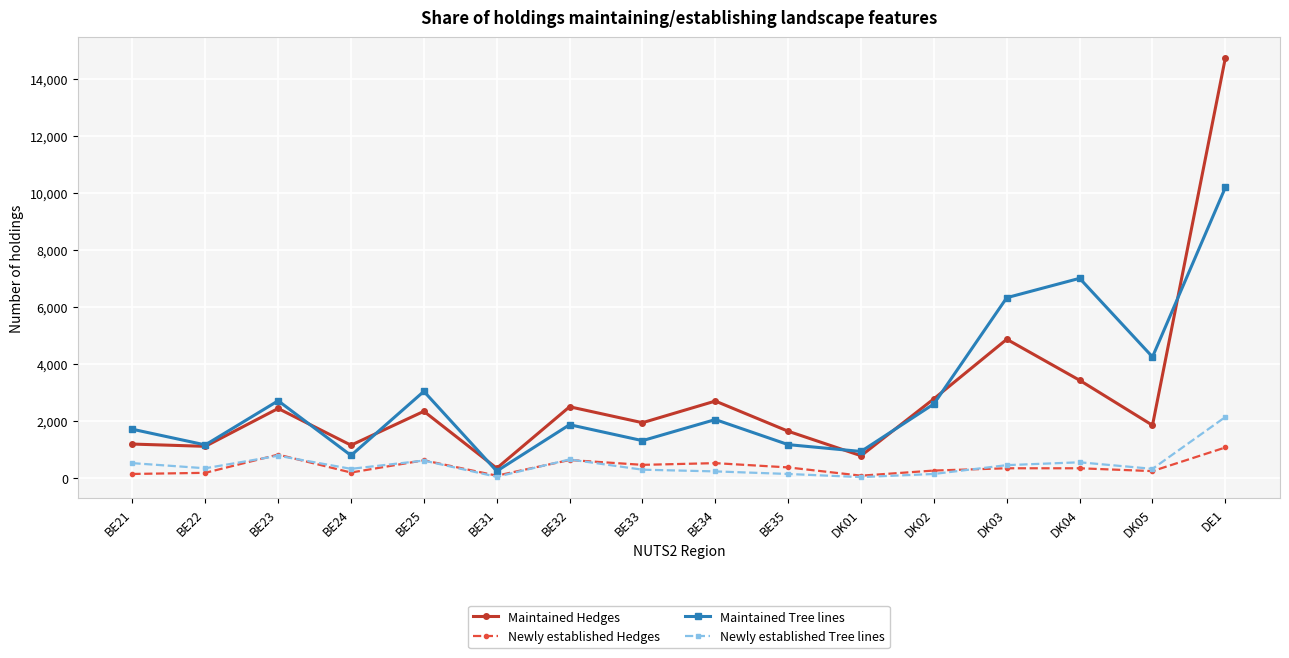

True or false: Maintained Hedges and Newly established Hedges intersect in this chart.

False